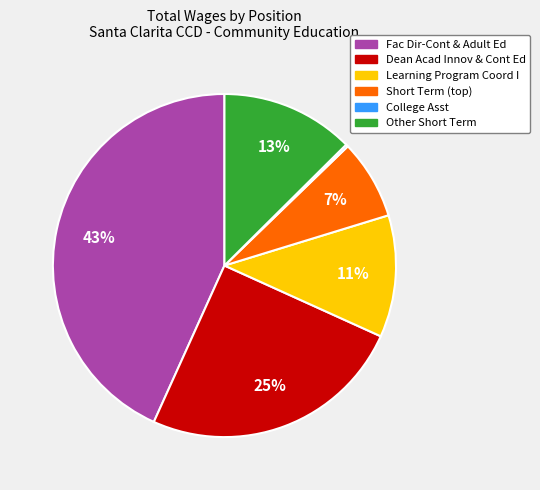

Is there a majority slice in this chart?

No